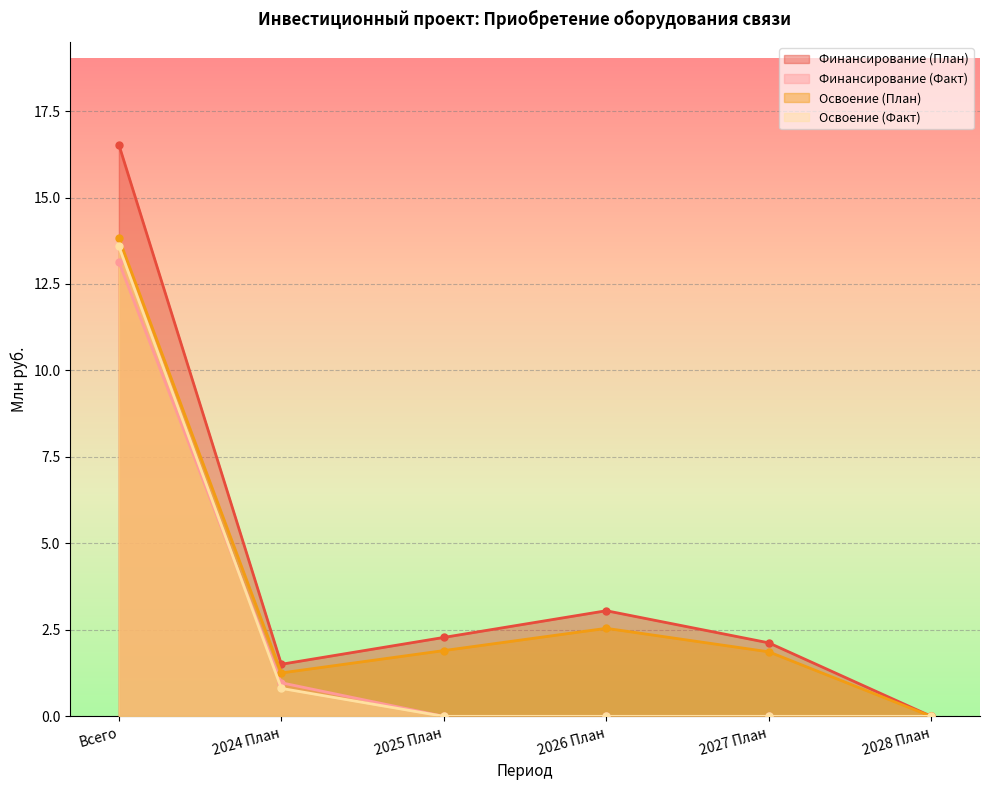

Reading left to right, what are all the values shown in this chart?

Финансирование (План): Всего=16.5	2024 План=1.5	2025 План=2.3	2026 План=3.1	2027 План=2.1	2028 План=0.0
Финансирование (Факт): Всего=13.1	2024 План=1.0	2025 План=0.0	2026 План=0.0	2027 План=0.0	2028 План=0.0
Освоение (План): Всего=13.8	2024 План=1.3	2025 План=1.9	2026 План=2.5	2027 План=1.9	2028 План=0.0
Освоение (Факт): Всего=13.6	2024 План=0.8	2025 План=0.0	2026 План=0.0	2027 План=0.0	2028 План=0.0